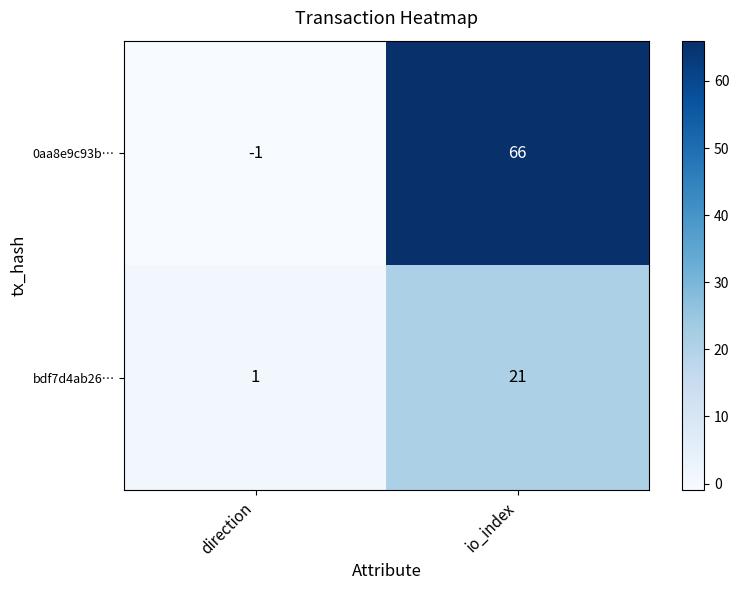

What is the sum of all bdf7d4ab26… values?

22